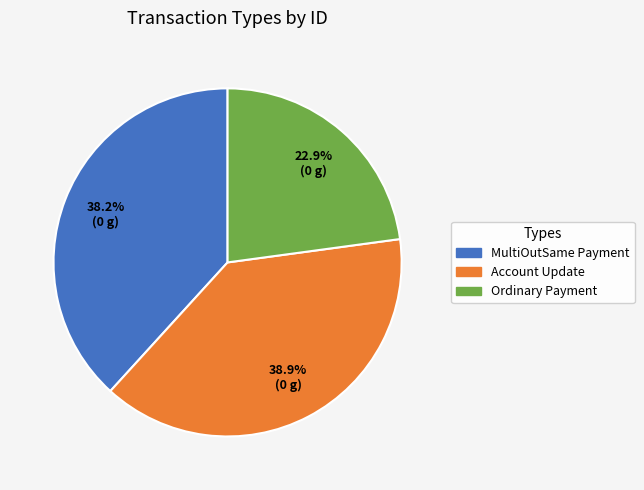

To the nearest percent, what percentage of the pie is Ordinary Payment?

23%